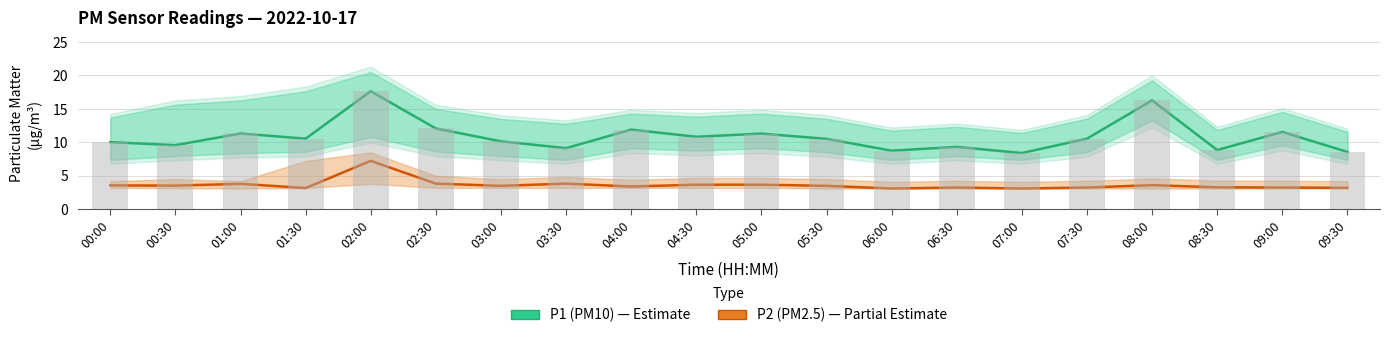

At how many categories does at least one series exceed 6?

20